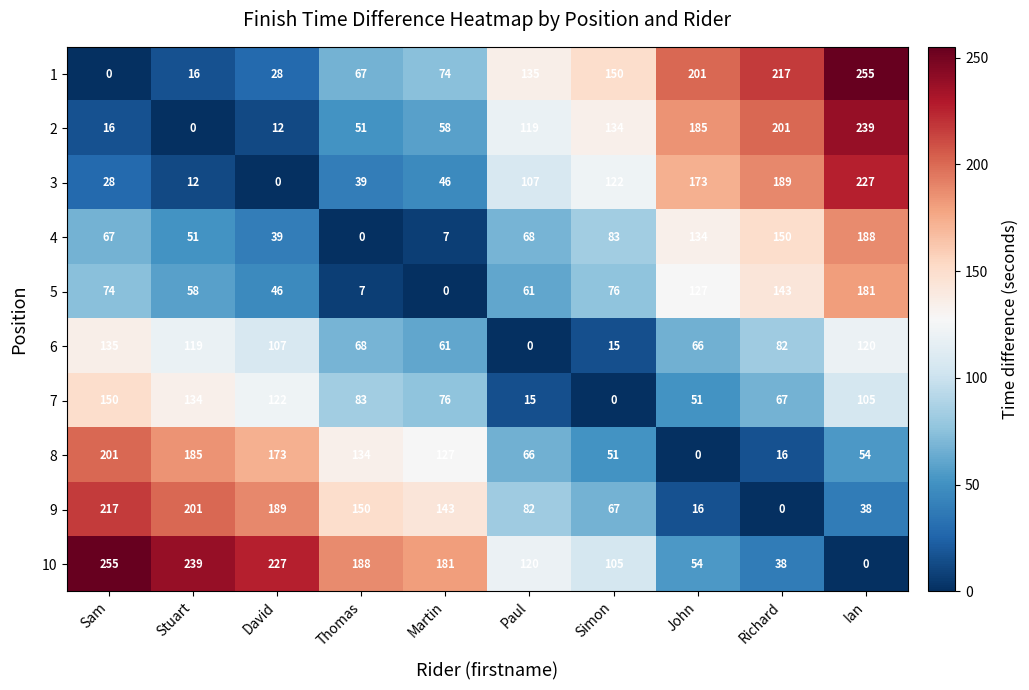

How many data points in 5 are less than 74?

5